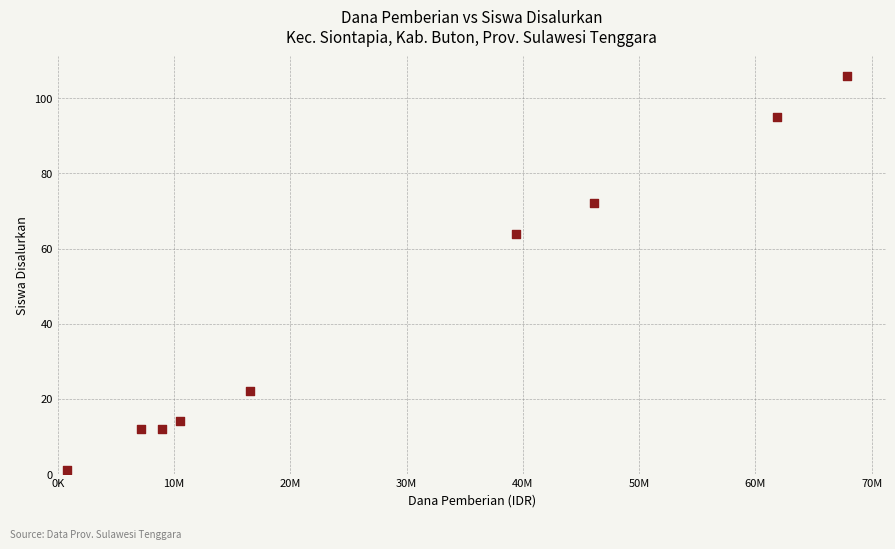

What Y value in the scatter plot is closest to 53?

64